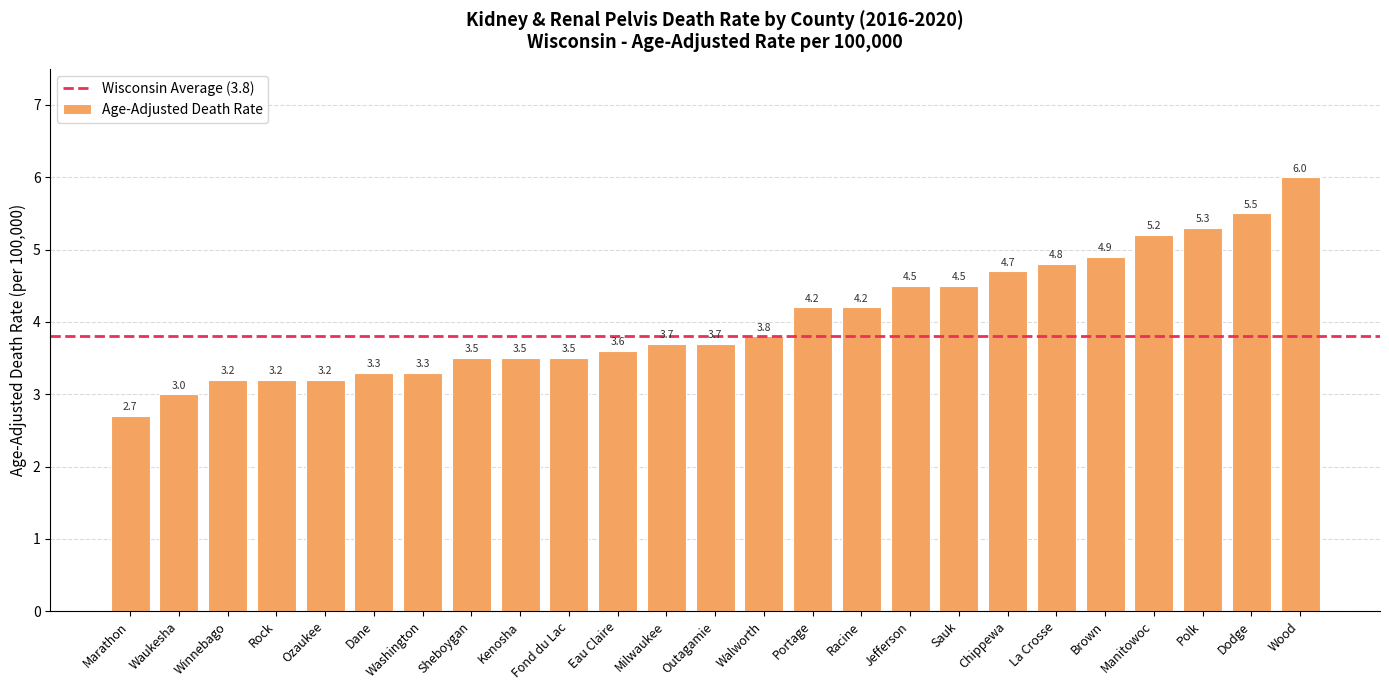

What is the approximate value at Racine?

4.2